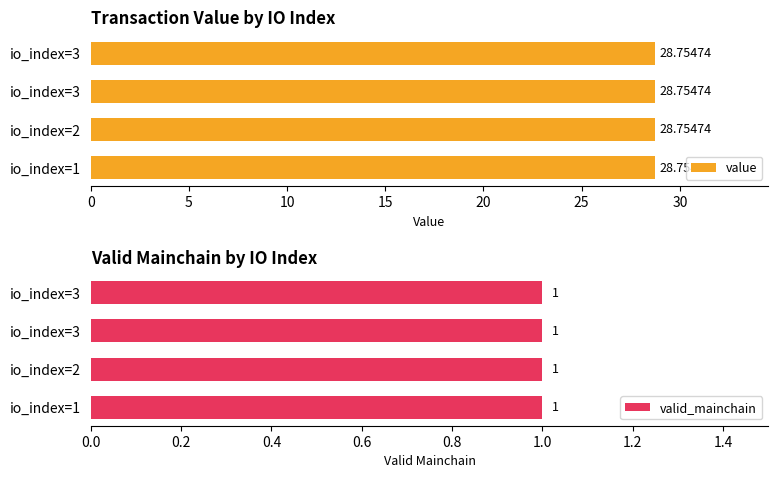

List the labels in order of valid_mainchain value, smallest first.

1, 2, 3, 3